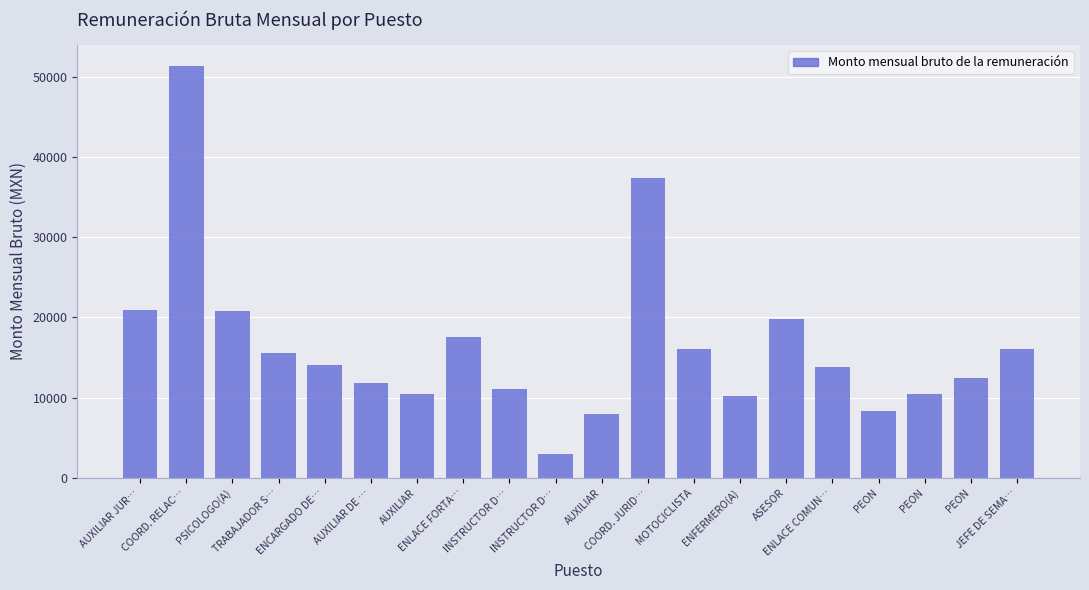

Rank the categories by value from lowest to highest.

INSTRUCTOR D…, AUXILIAR, PEON, ENFERMERO(A), PEON, AUXILIAR, INSTRUCTOR D…, AUXILIAR DE …, PEON, ENLACE COMUN…, ENCARGADO DE…, TRABAJADOR S…, MOTOCICLISTA, JEFE DE SEMA…, ENLACE FORTA…, ASESOR, PSICOLOGO(A), AUXILIAR JUR…, COORD. JURID…, COORD. RELAC…